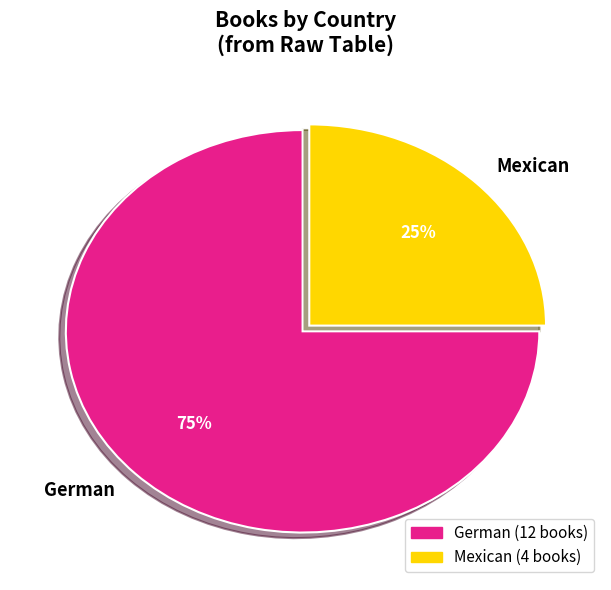

The German slice represents 85% of the pie. True or false?

False